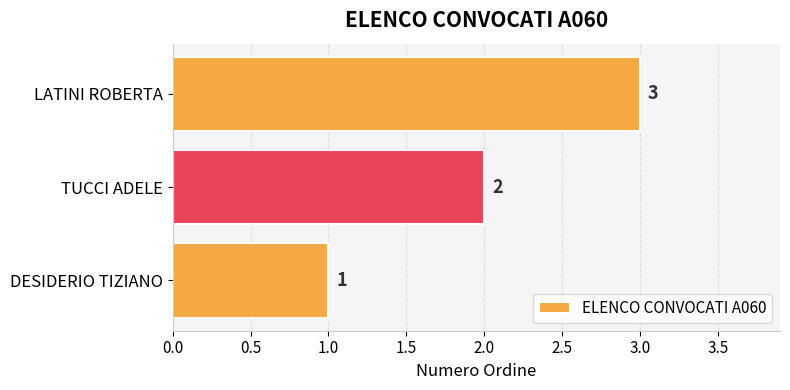

What is the change in value from DESIDERIO TIZIANO to TUCCI ADELE?

+1